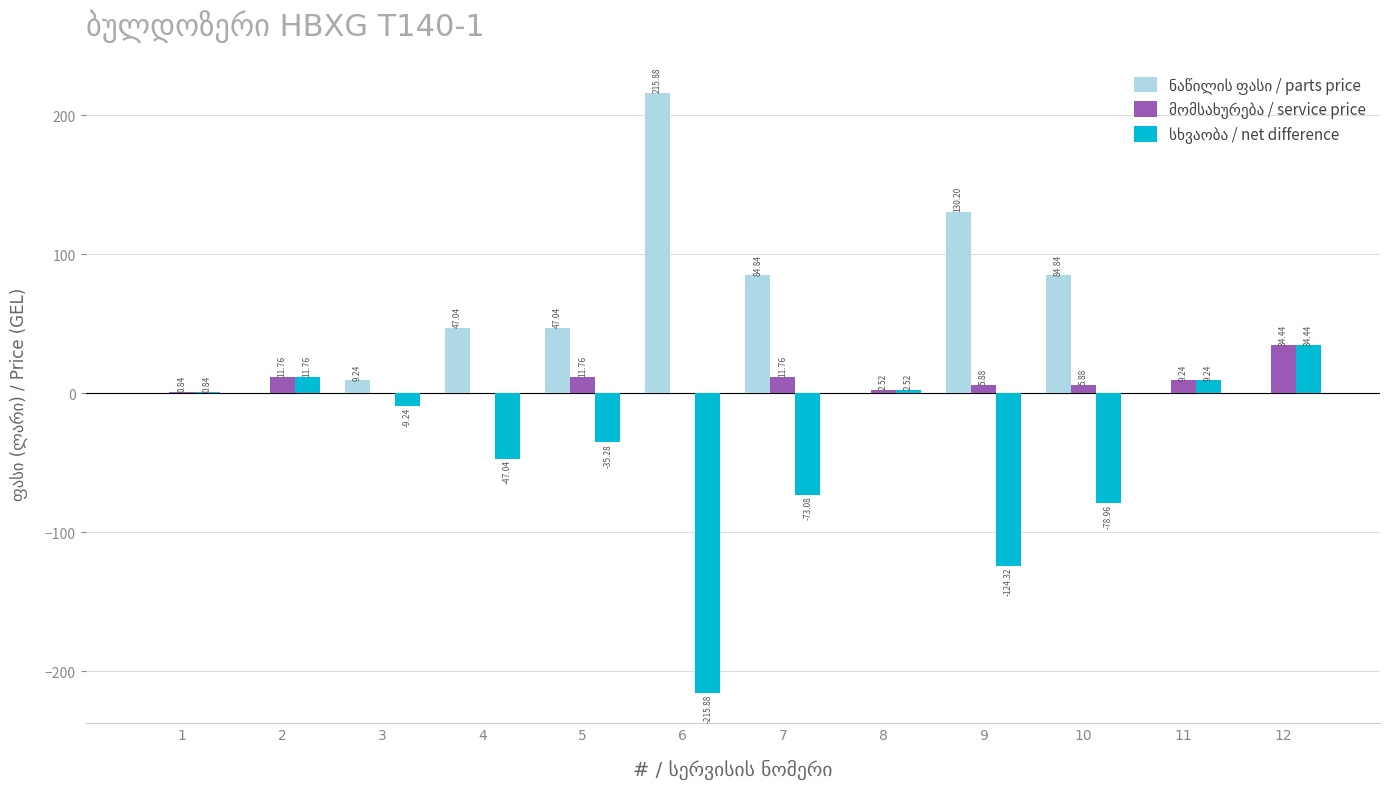

At which category is the sum across all series the highest?

12